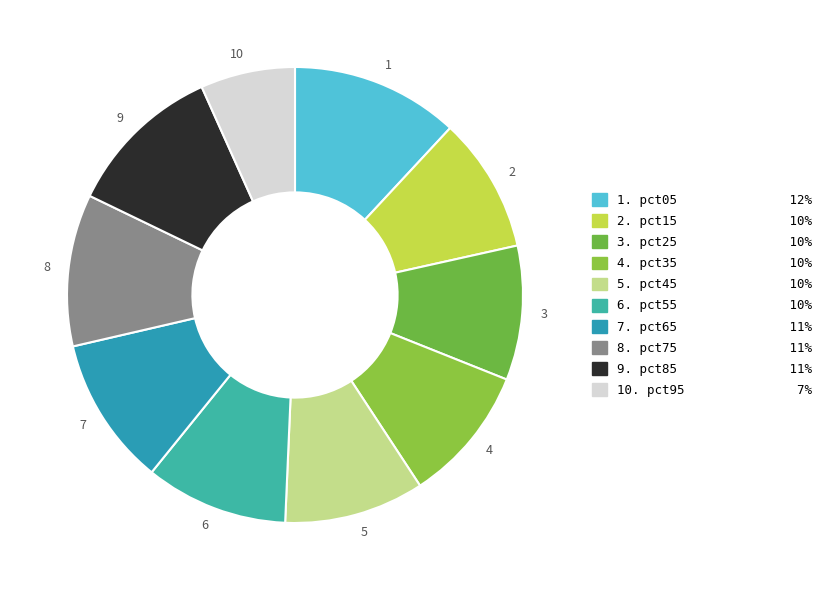

Does any single category account for the majority?

No